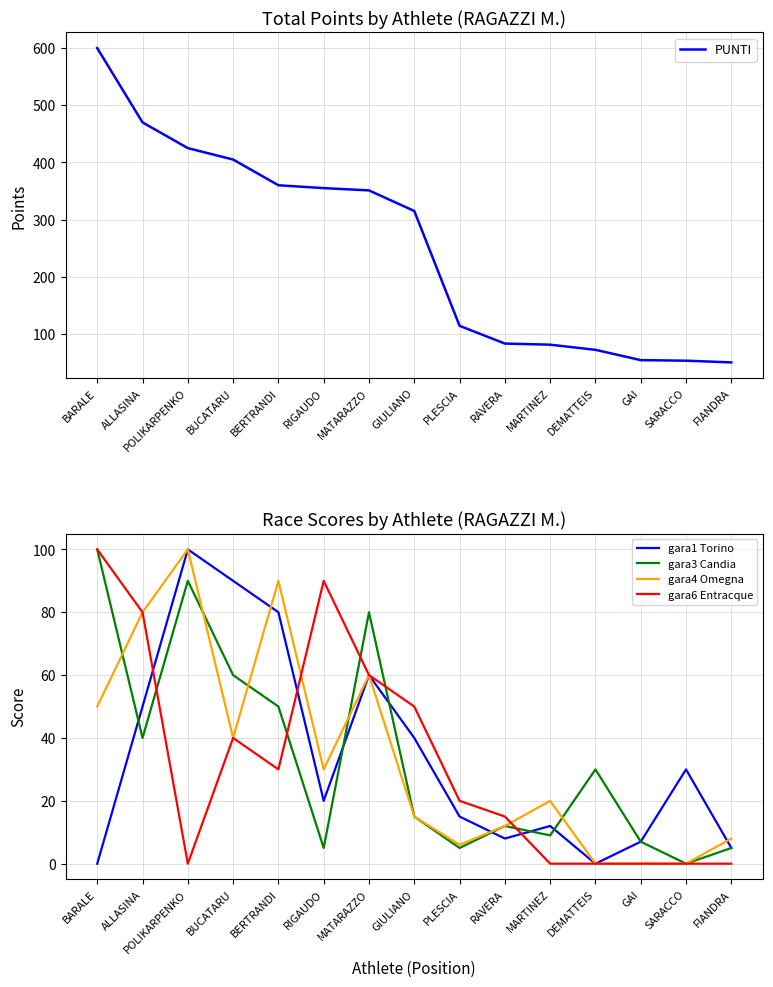

The value of gara6 Entracque at BARALE is 100. True or false?

True